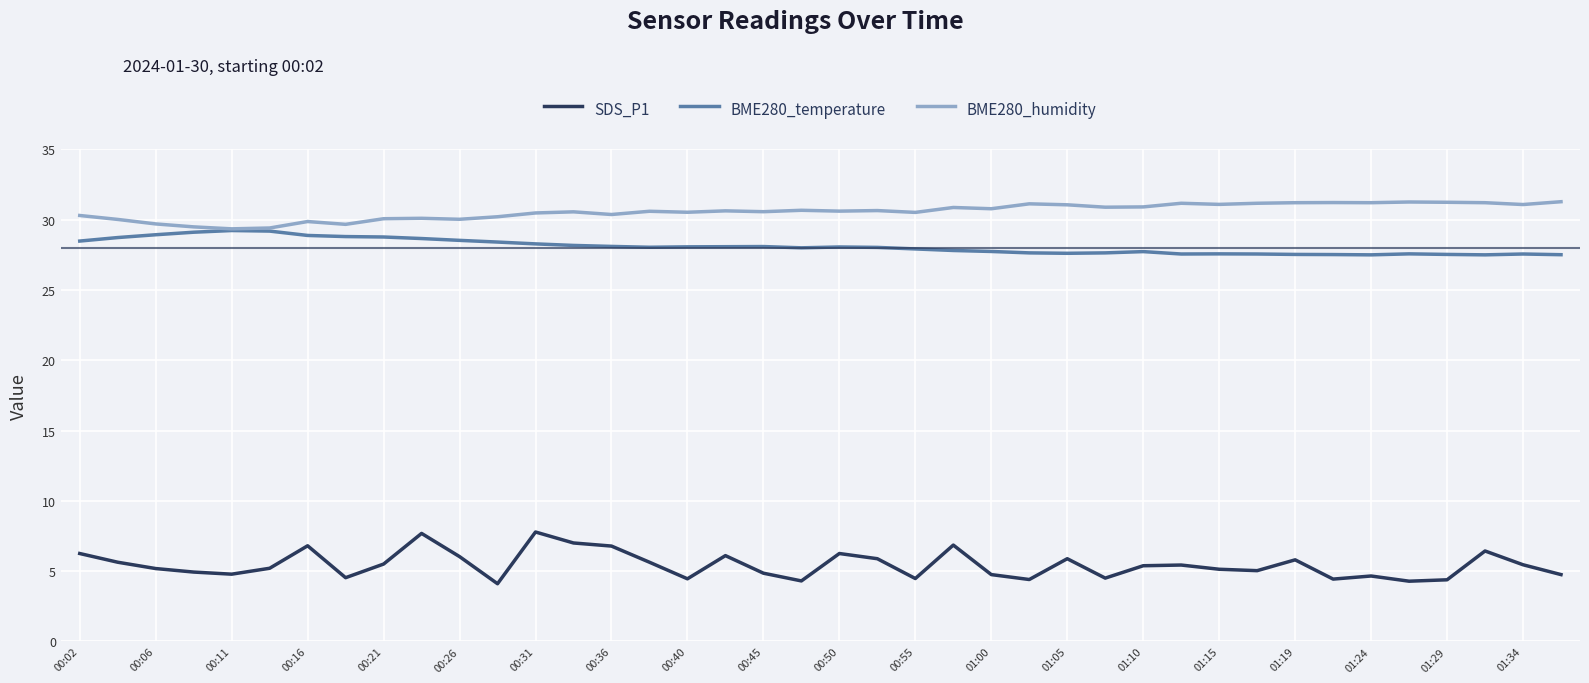

Which series has the widest spread of values?

SDS_P1